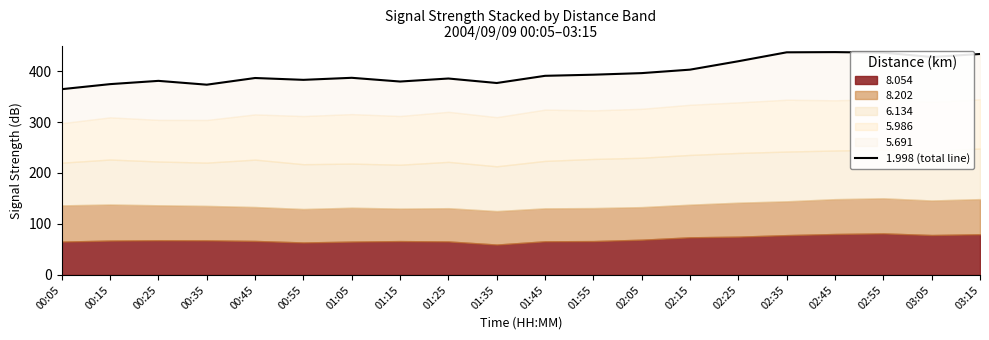

What is the label of the 7th point from the left?

01:05